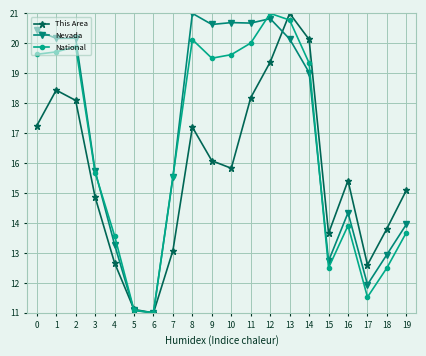

The Nevada series shows 9.9 at 0. True or false?

False